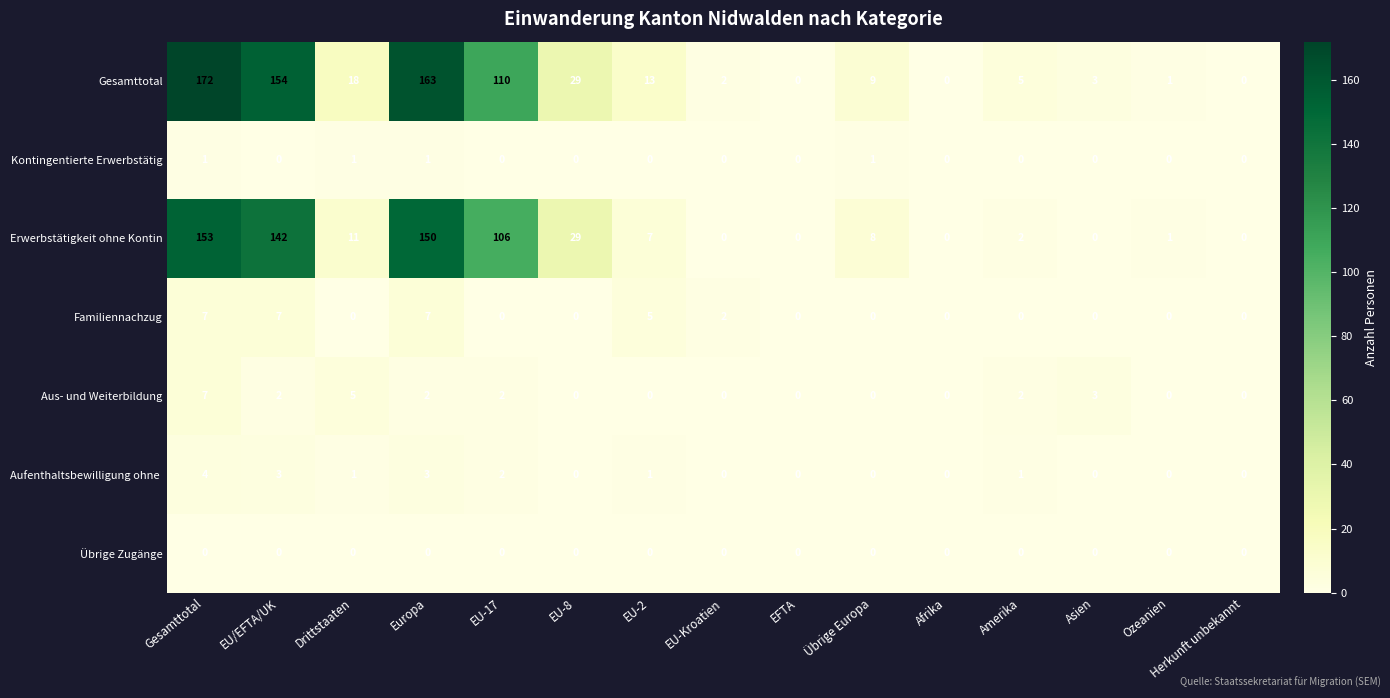

Where does the Erwerbstätigkeit ohne Kontin series first go above 7?

Gesamttotal